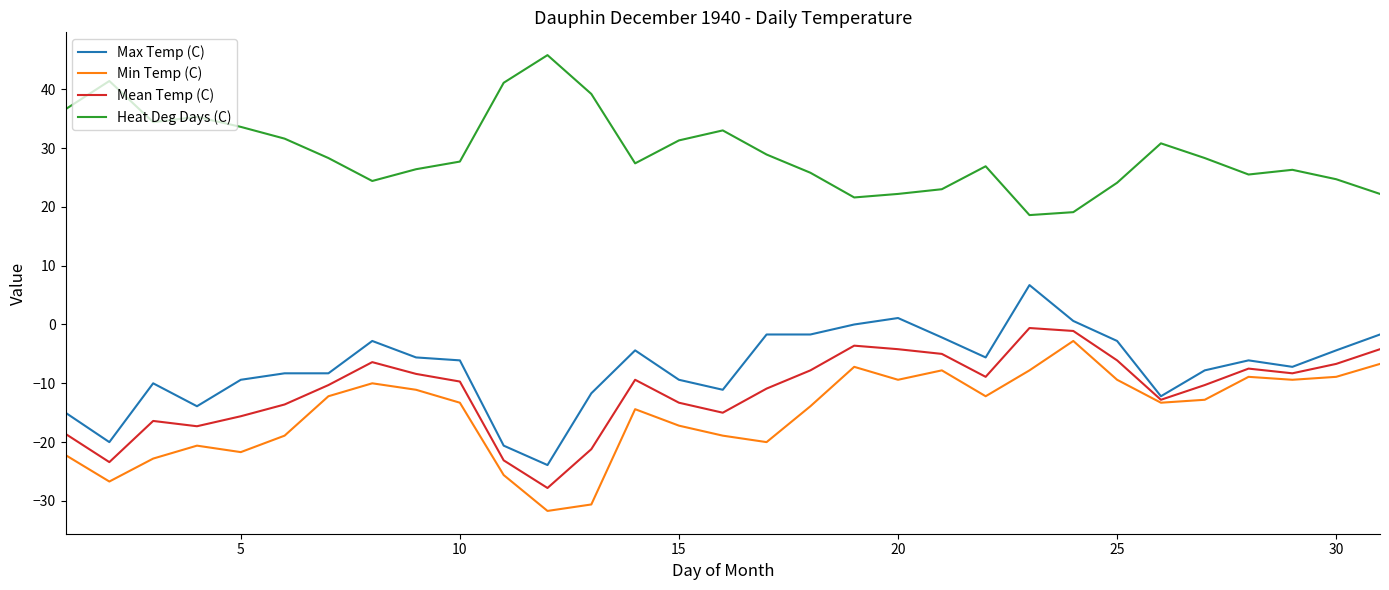

What is the minimum value shown in the chart?

-31.7